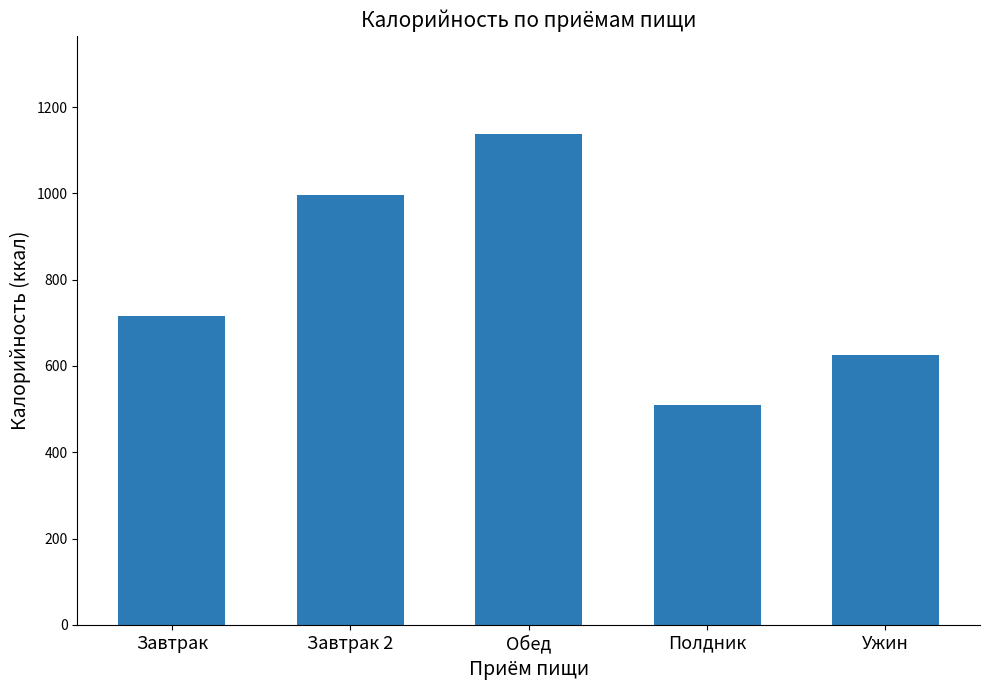

What position from the right is Завтрак?

5